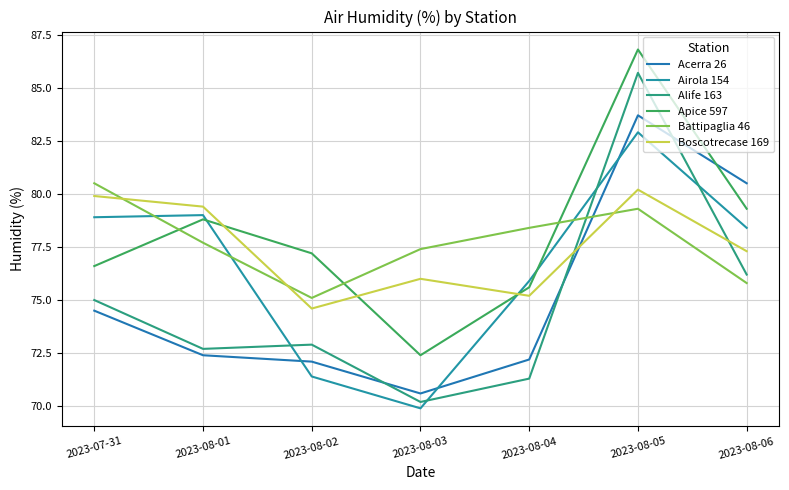

Does the chart display data point markers on the line(s)?

No